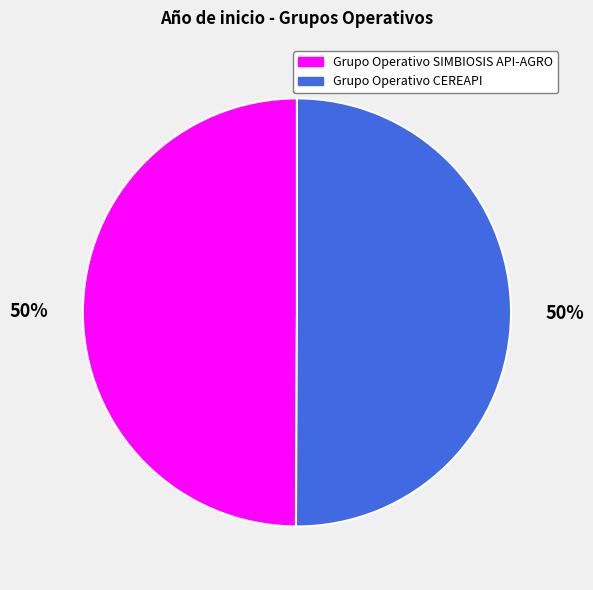

Approximately how many times larger is the value at Grupo Operativo CEREAPI compared to Grupo Operativo SIMBIOSIS API-AGRO?

1.0